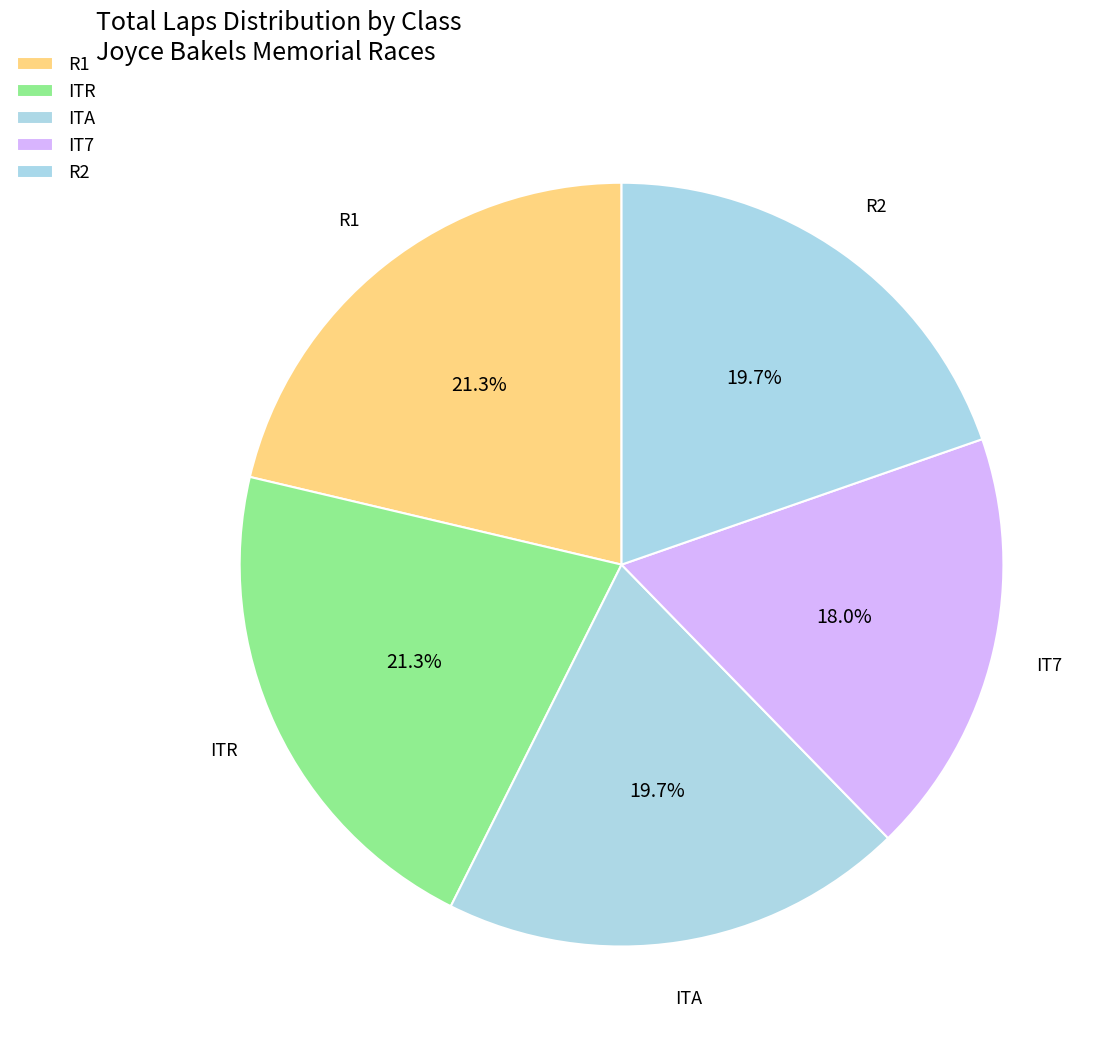

Approximately how many times larger is the value at R1 compared to ITR?

1.0